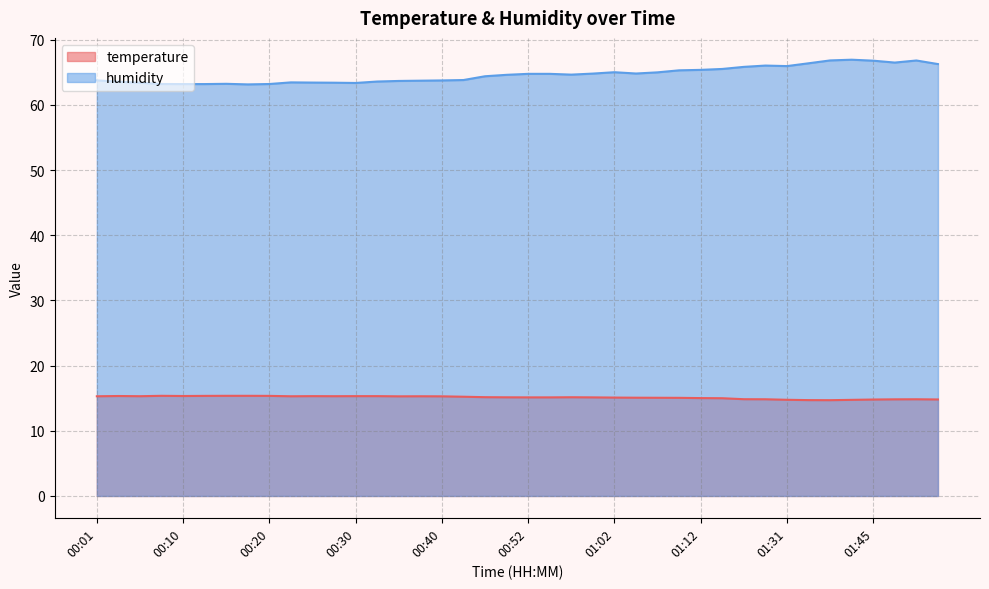

How many lines are shown in the chart?

2